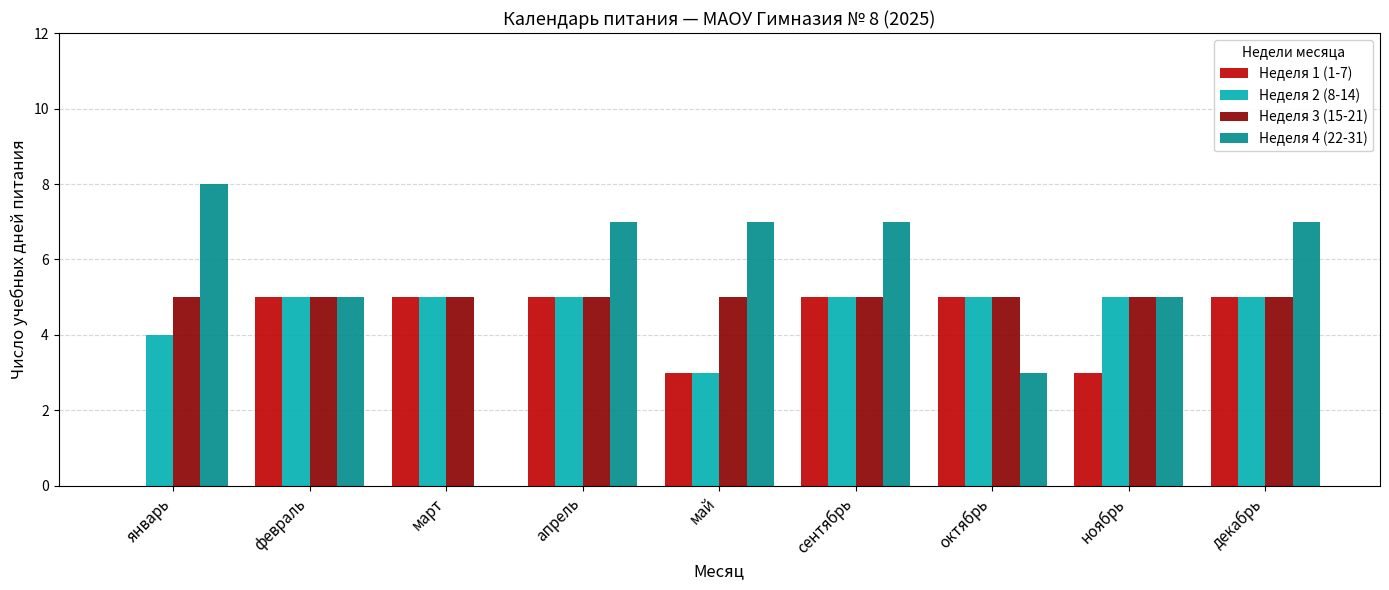

True or false: Неделя 4 (22-31) has a value of 7 at май.

True